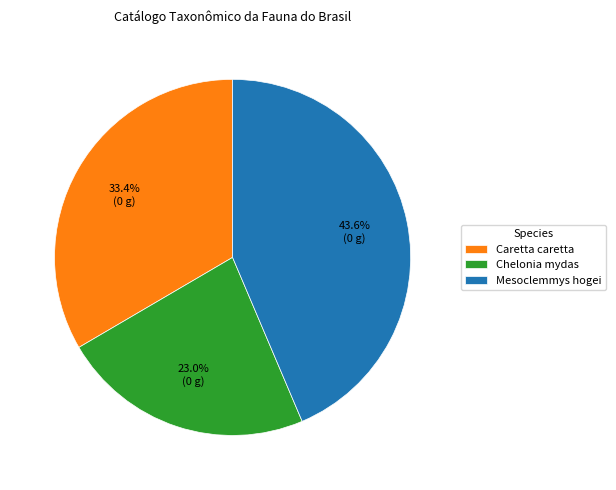

True or false: Caretta caretta accounts for 33% of the total.

True